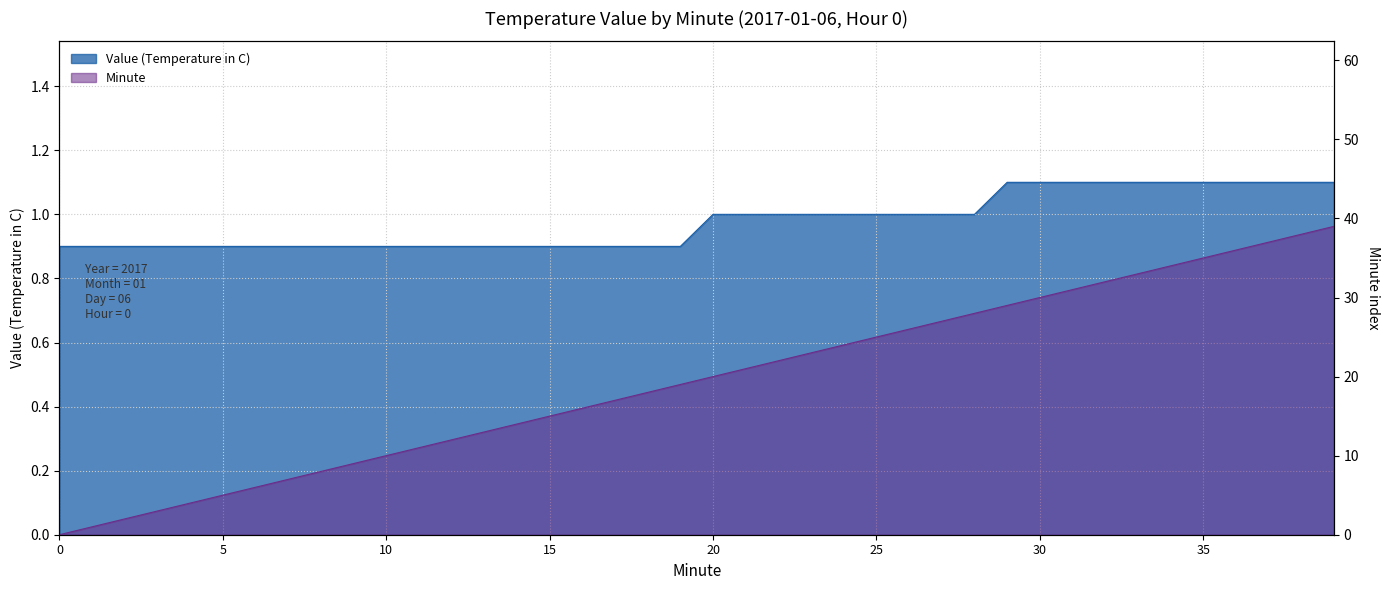

At which category is the sum across all series the highest?

39